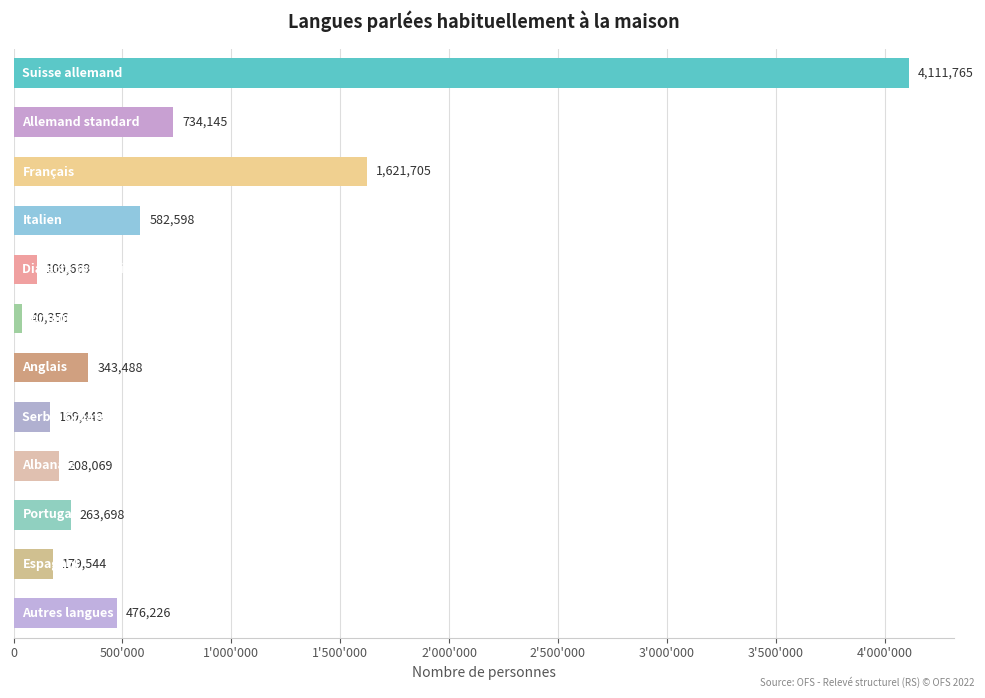

Does the chart contain any negative values?

No